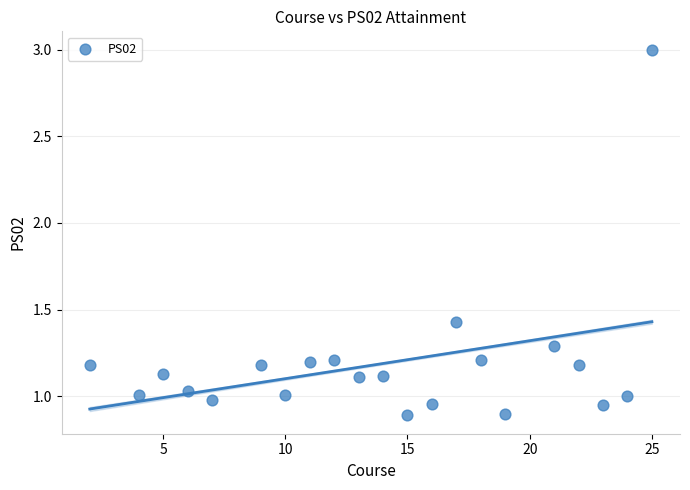

What is the range of X values (max minus min)?

23.0